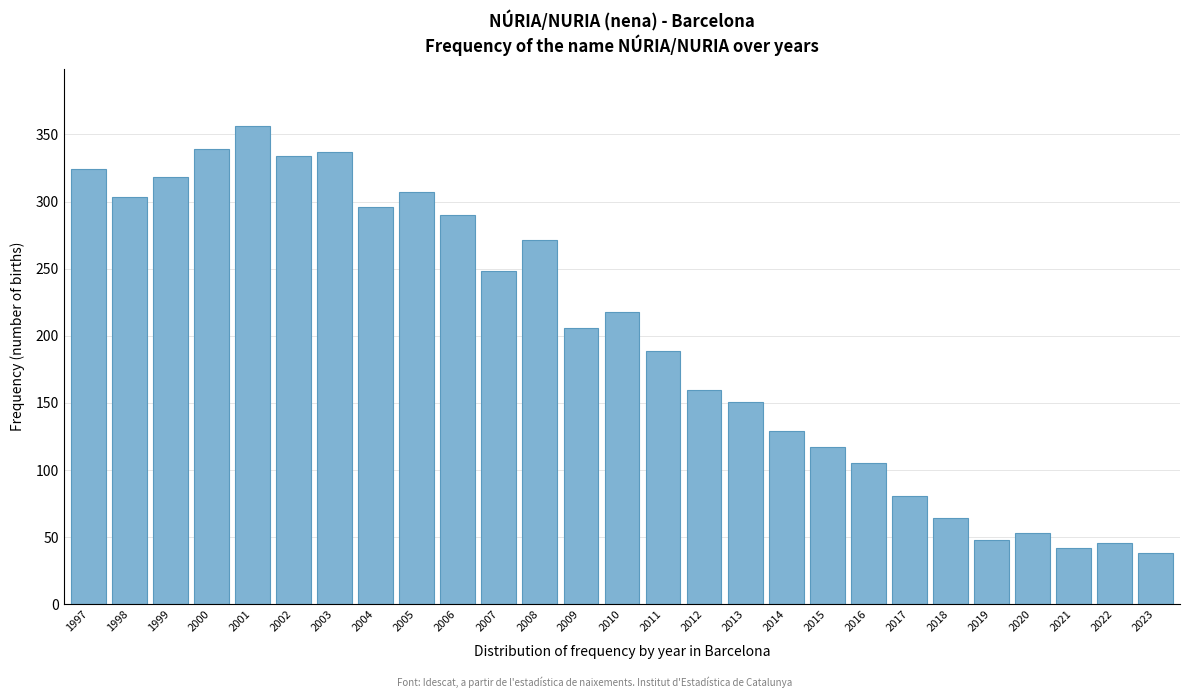

Reading right to left, extract all data points from this chart.

2023=38	2022=46	2021=42	2020=53	2019=48	2018=64	2017=81	2016=105	2015=117	2014=129	2013=151	2012=160	2011=189	2010=218	2009=206	2008=271	2007=248	2006=290	2005=307	2004=296	2003=337	2002=334	2001=356	2000=339	1999=318	1998=303	1997=324